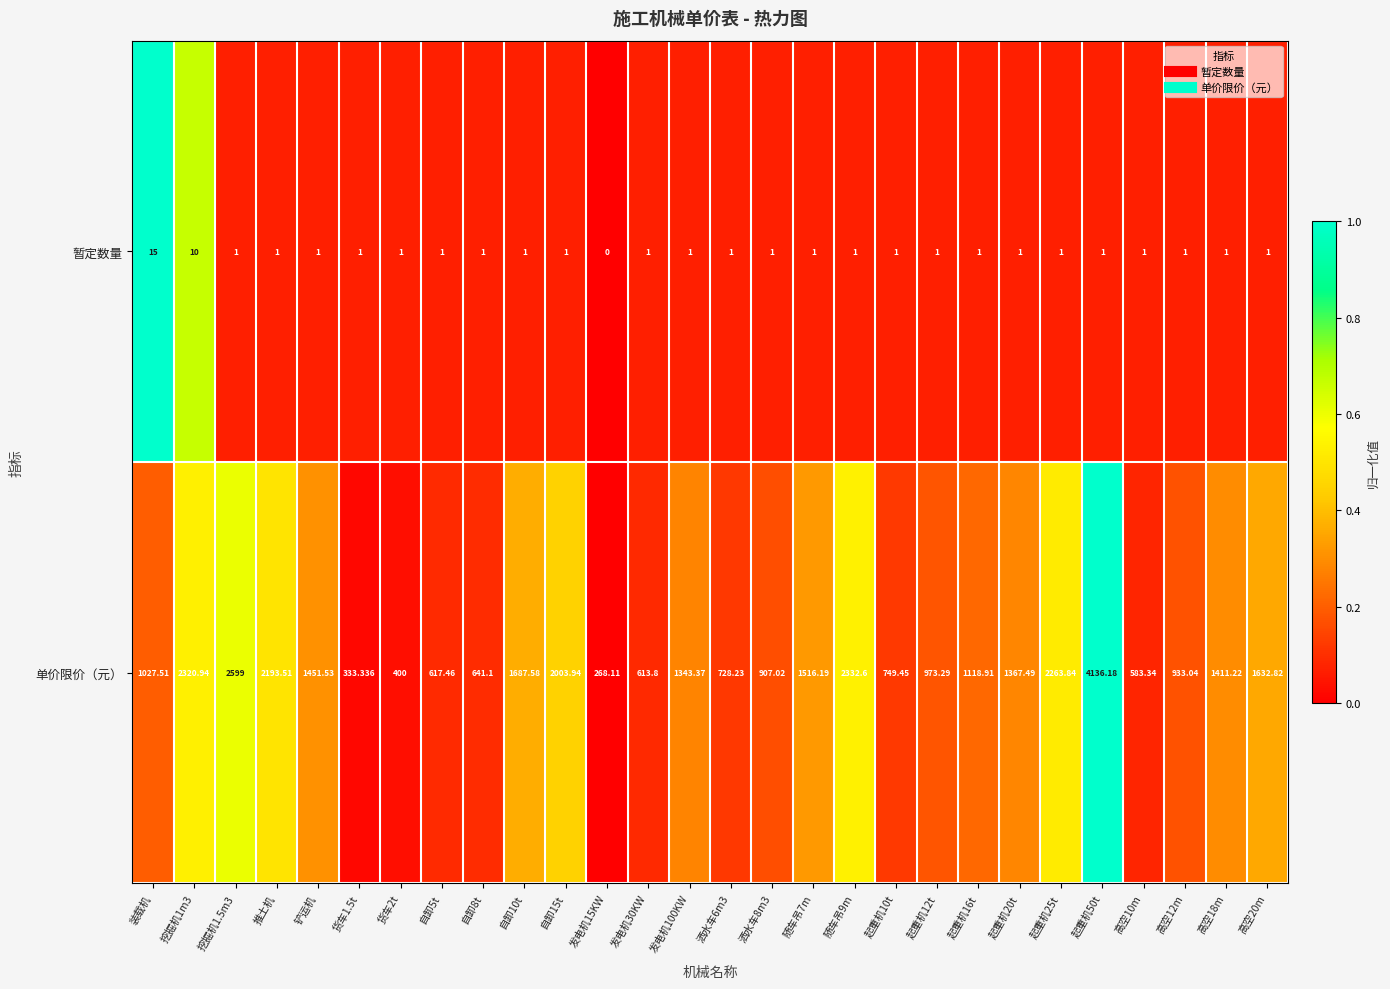

Is the value of 暂定数量 at 挖掘机1.5m3 greater than the value of 单价限价（元） at 高空18m?

No